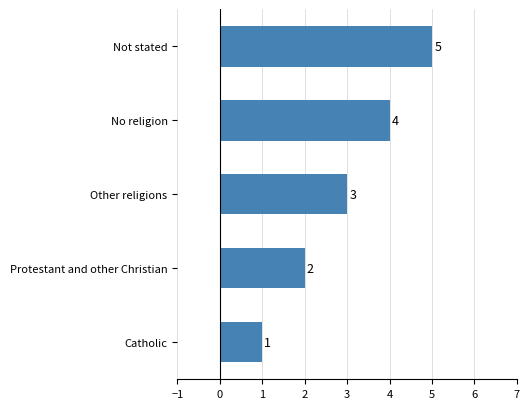

How many values are between 2 and 4?

3